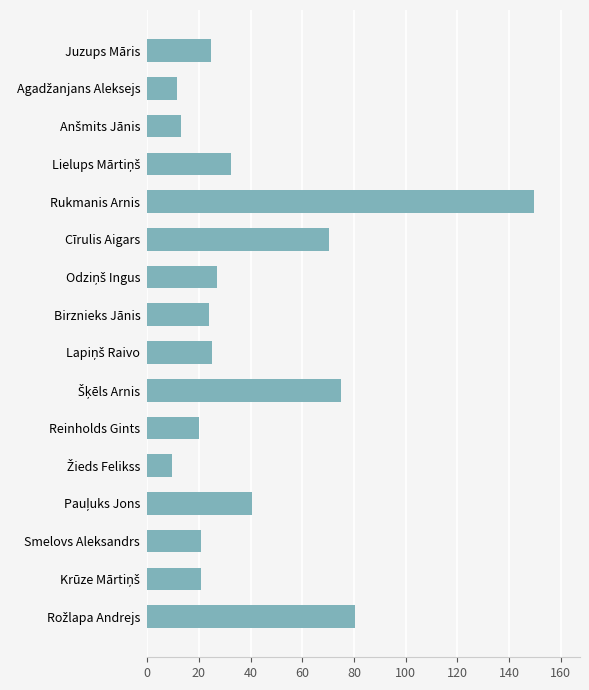

What is the sum of the values at Juzups Māris and Cīrulis Aigars?

95.0